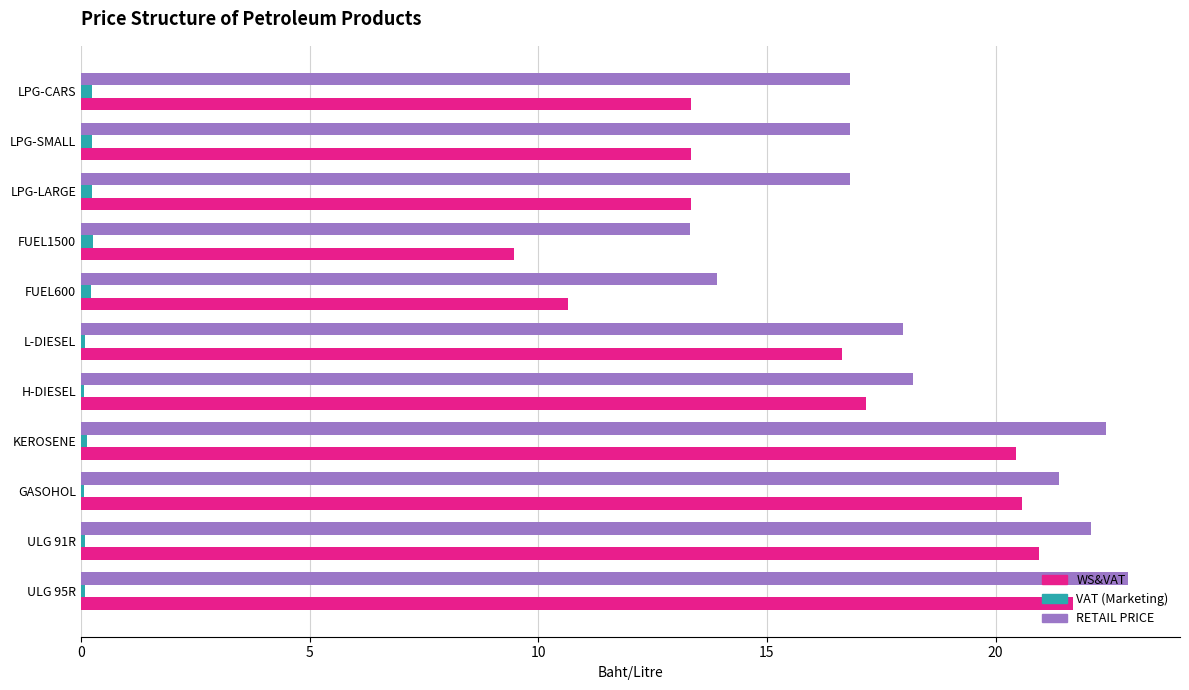

What is the greatest value displayed?

22.9